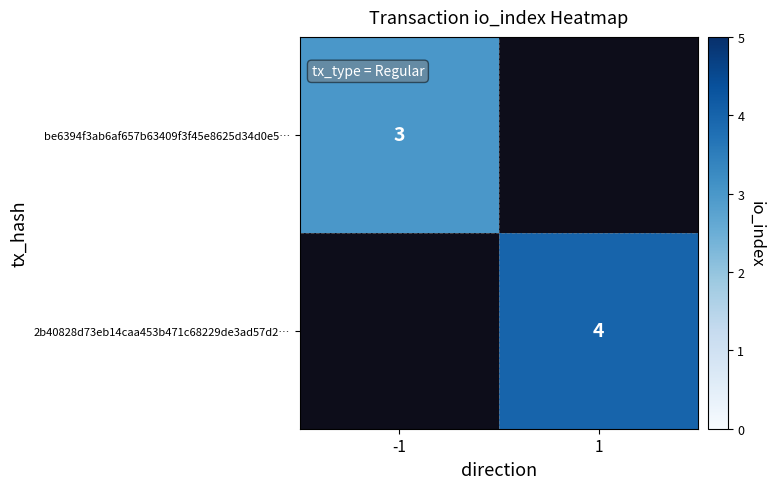

The 2b40828d73eb14caa453b471c68229de3ad57d2… series shows 7 at 1. True or false?

False